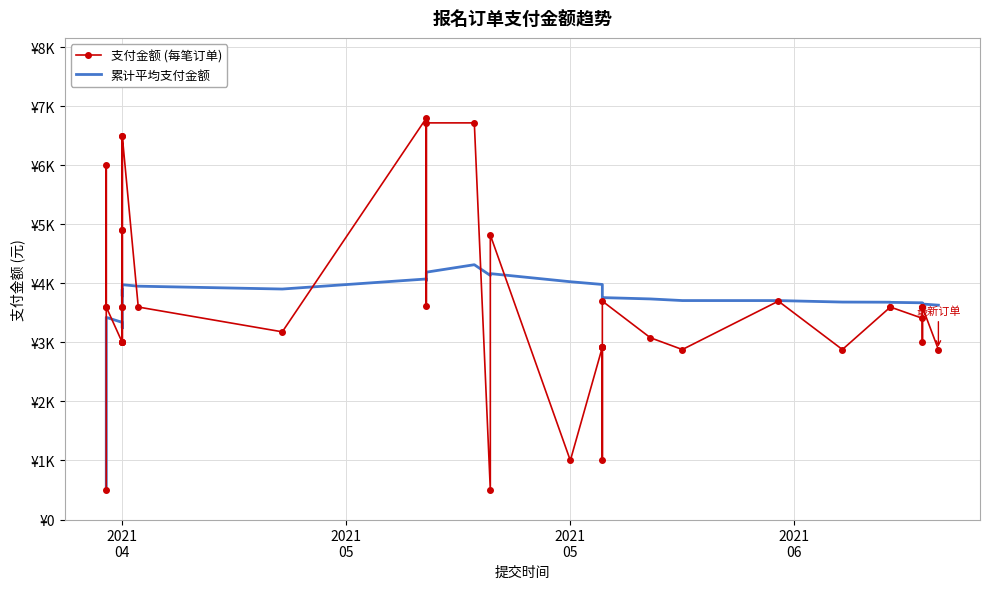

How many intersections are there between 累计平均支付金额 and 支付金额 (每笔订单)?

11